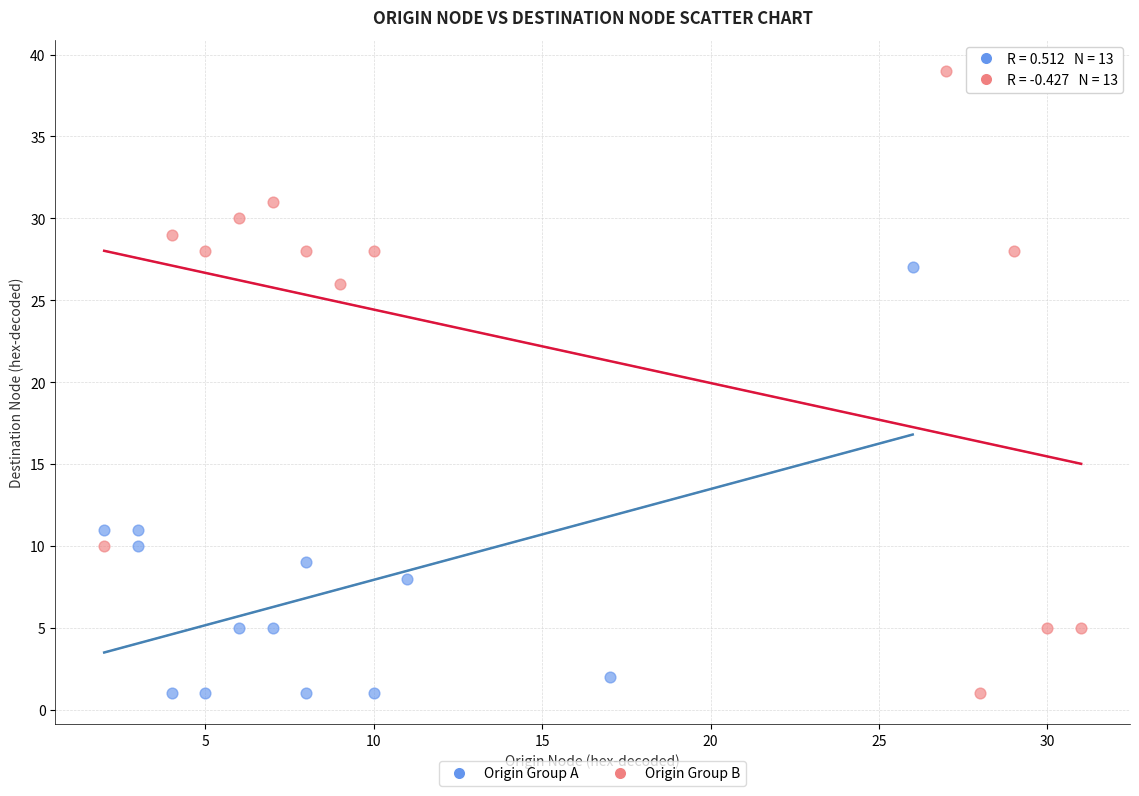

Which series has the widest spread of Y values?

Origin Group B